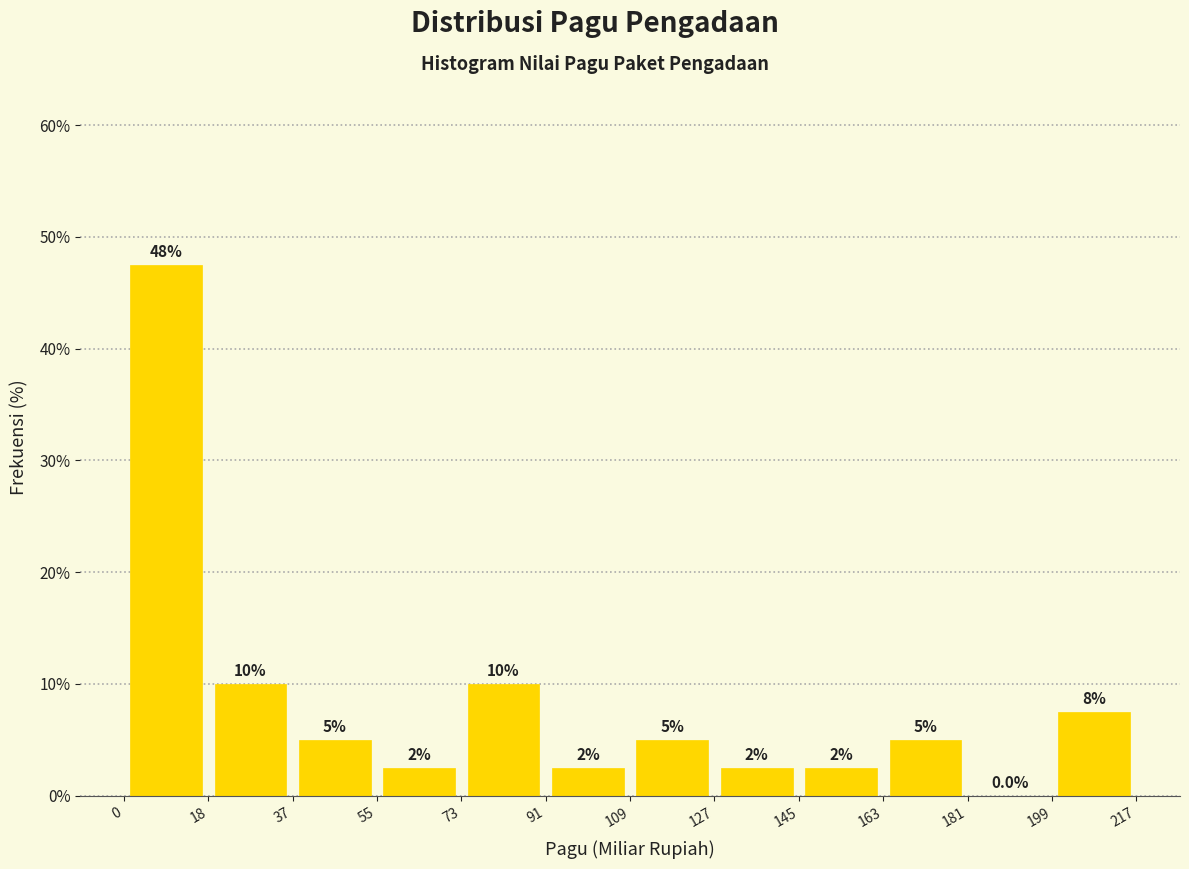

Over which range of the x-axis is the bar tallest?

0 to 18